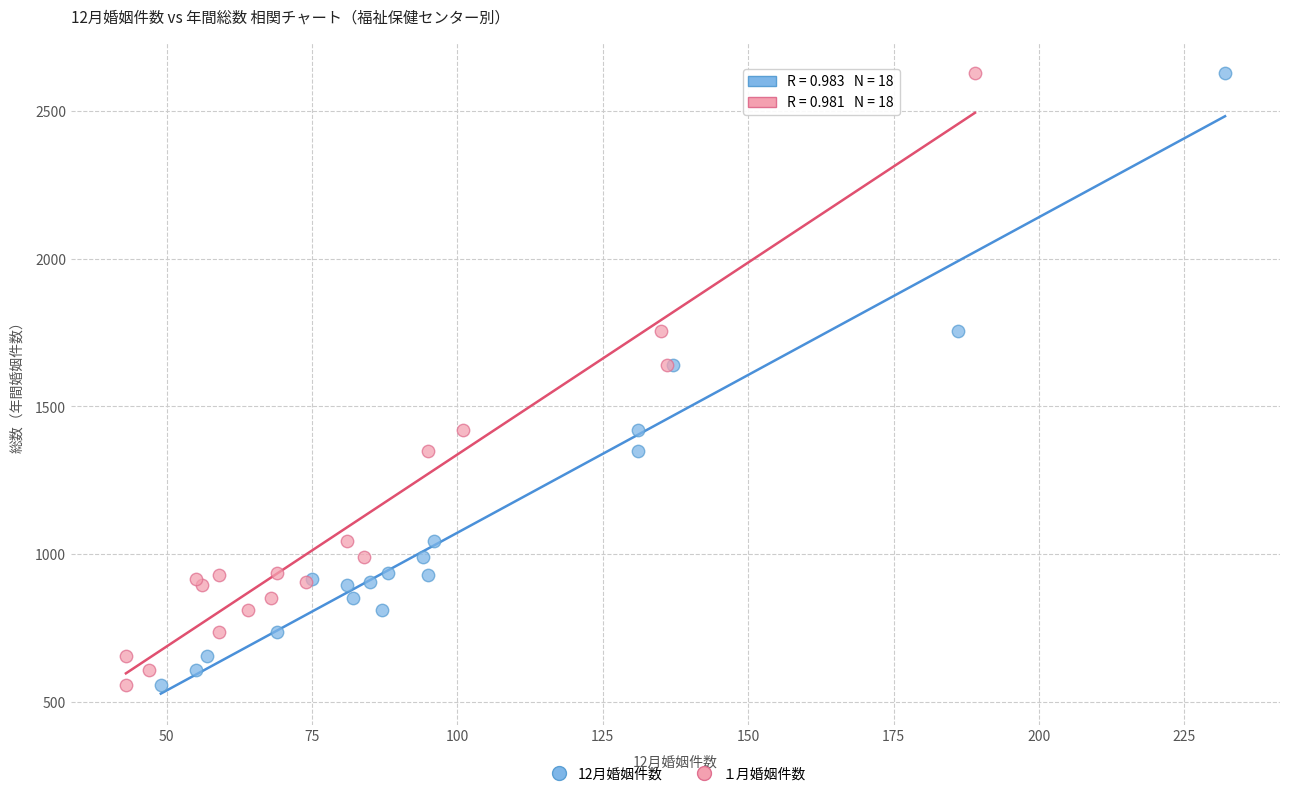

What are all the series names shown in the legend?

12月婚姻件数, １月婚姻件数